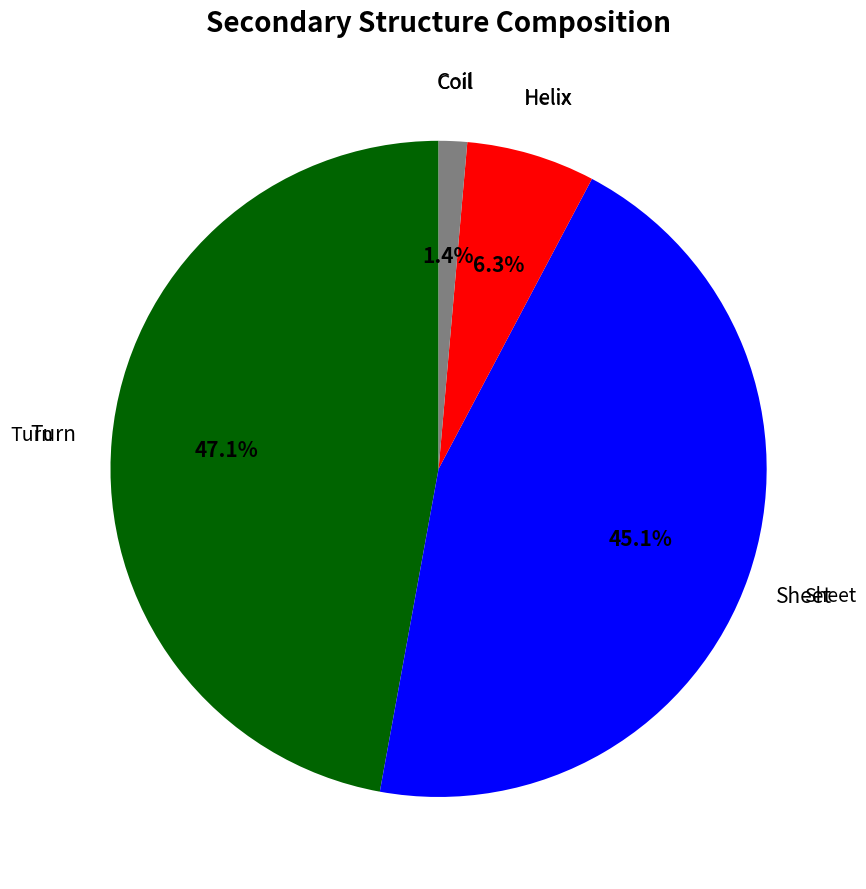

How many segments does this pie chart have?

4